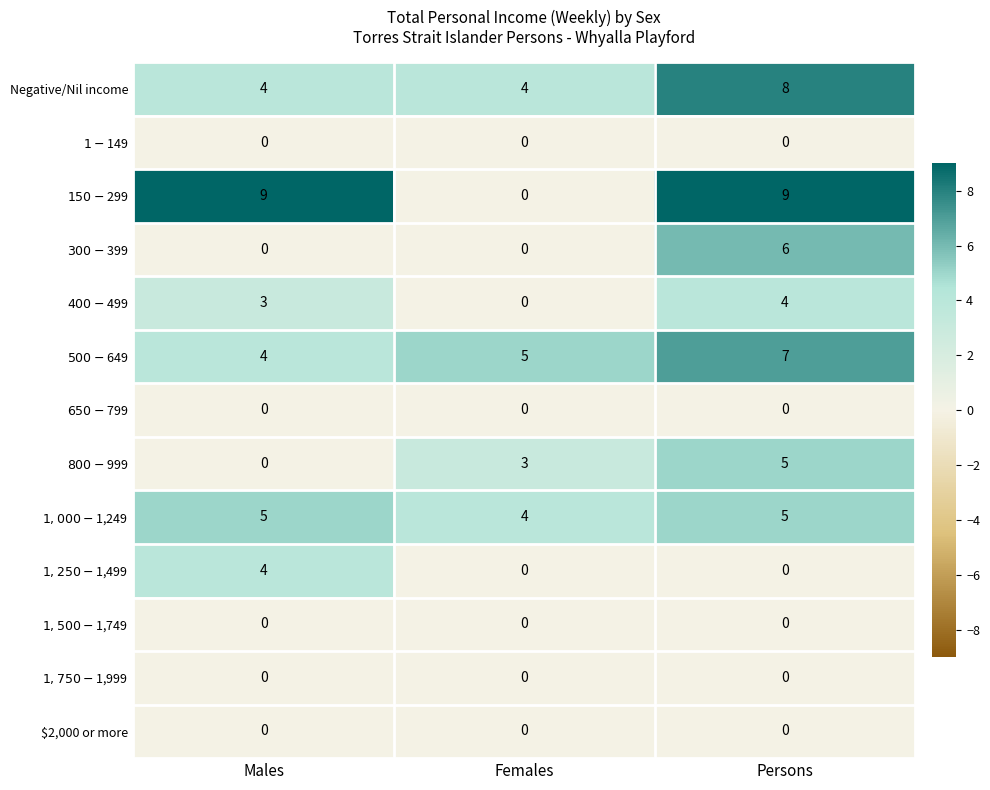

How many series are shown in this chart?

13